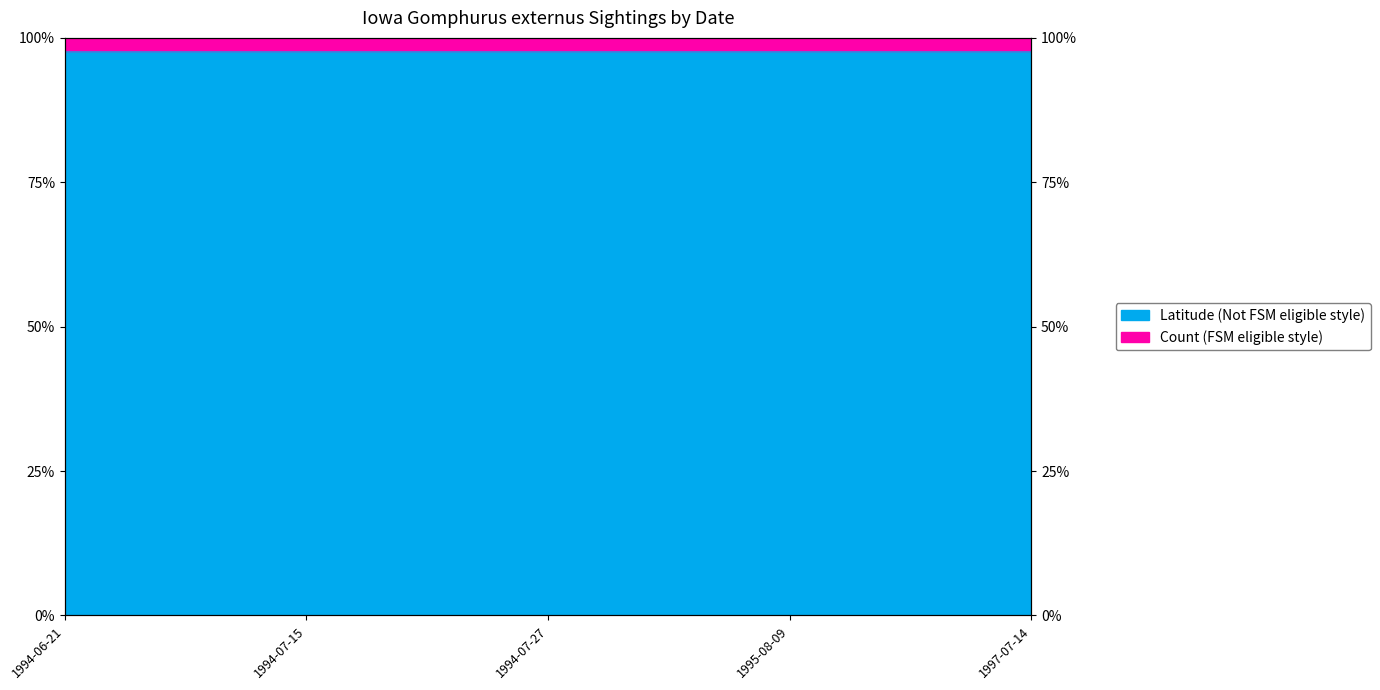

What is the sum of all values?

4.9